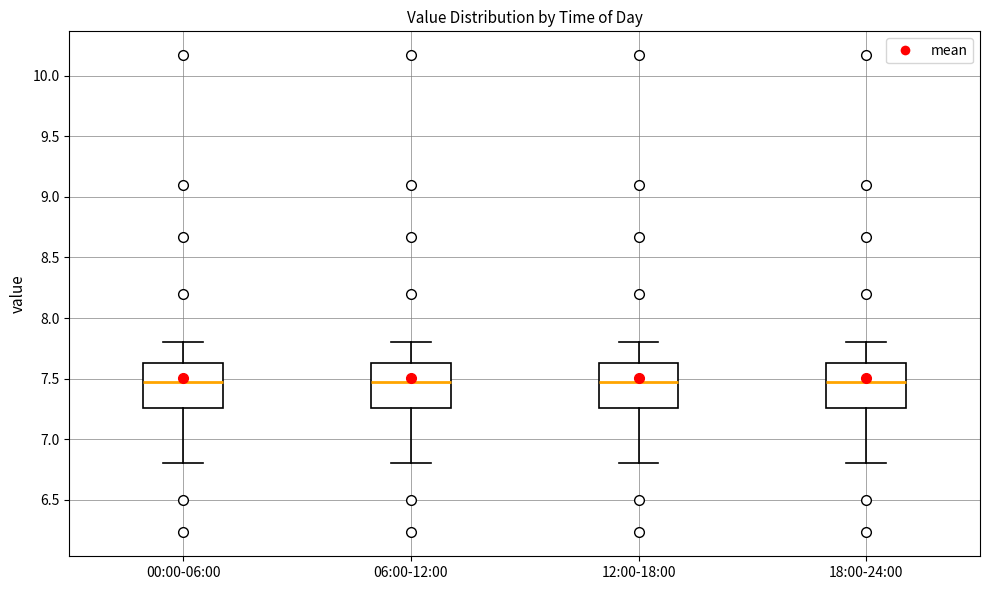

Reading left to right, transcribe this box plot: for each box, give where its median line is, the range the box spans, and where its two whiskers end, as read against the y-axis. The values are not printed on the chart, so give them approximately, as read against the axis.

00:00-06:00: median 7.45, box 7.25 to 7.65, whiskers 6.80 to 7.80
06:00-12:00: median 7.45, box 7.25 to 7.65, whiskers 6.80 to 7.80
12:00-18:00: median 7.45, box 7.25 to 7.65, whiskers 6.80 to 7.80
18:00-24:00: median 7.45, box 7.25 to 7.65, whiskers 6.80 to 7.80